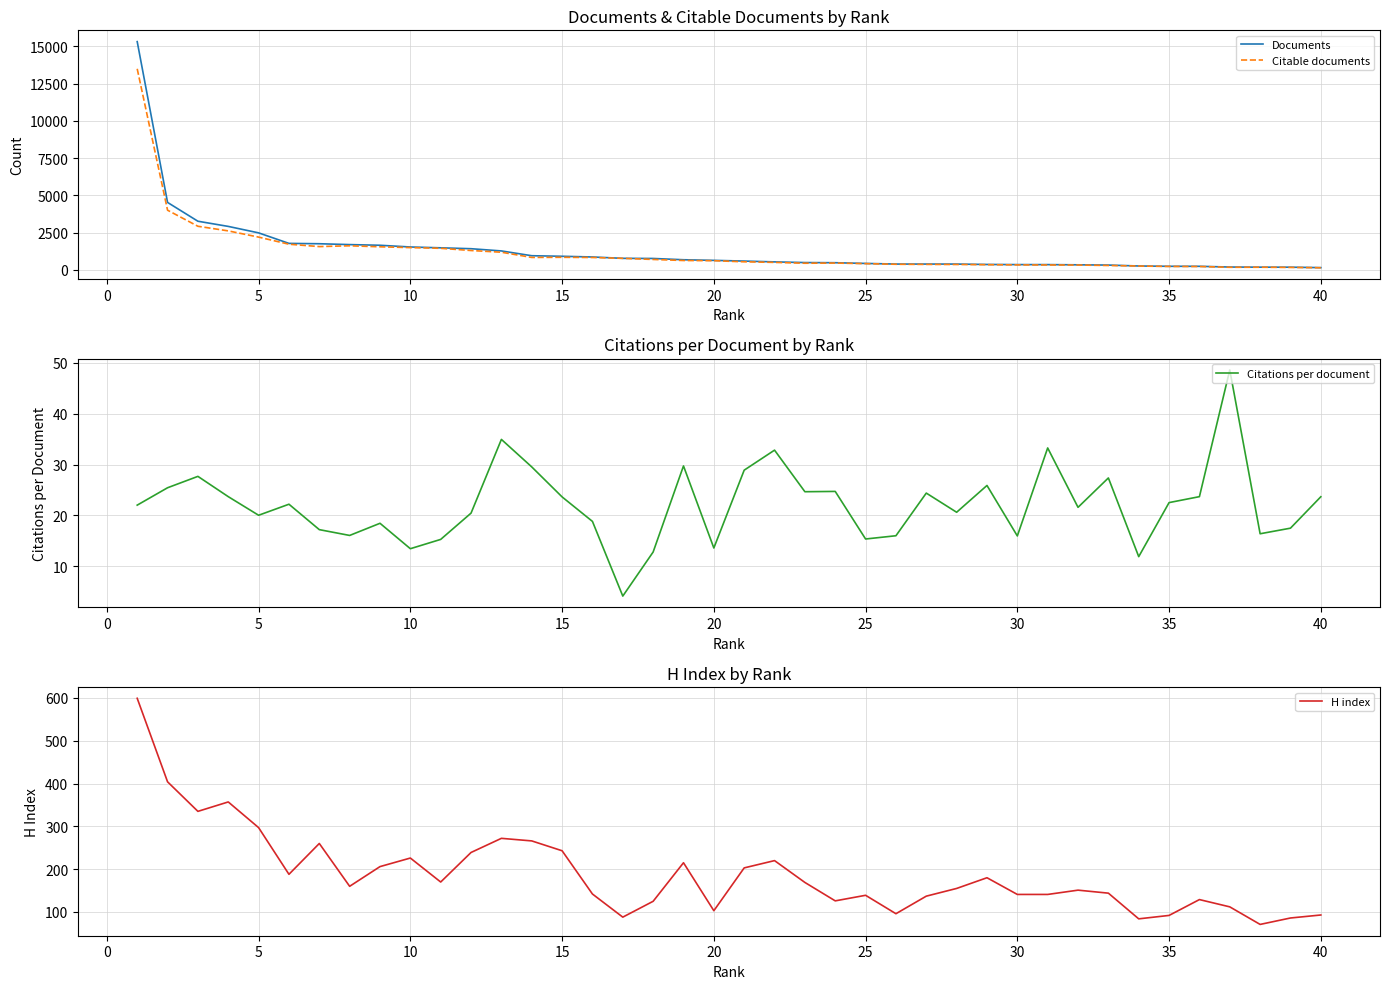

What is the highest value of the Citable documents series?

13497